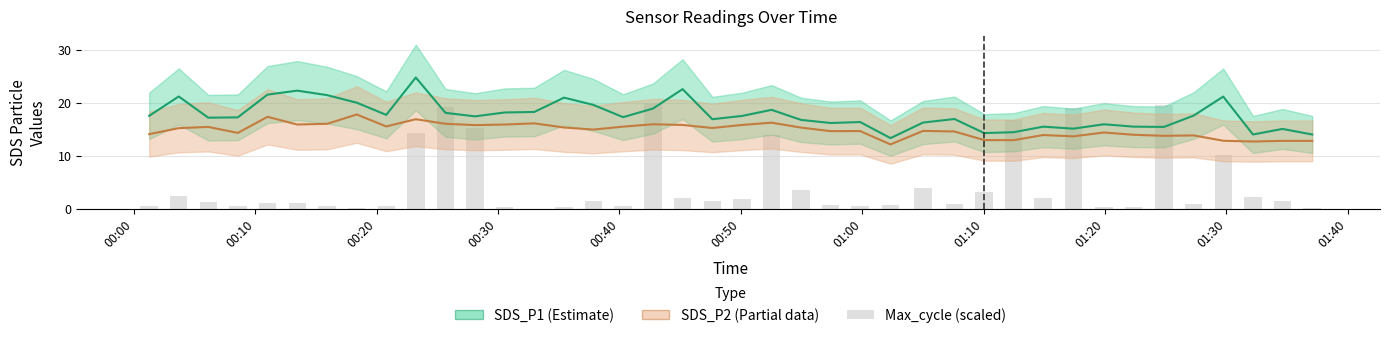

What is the minimum value for SDS_P1?

13.3